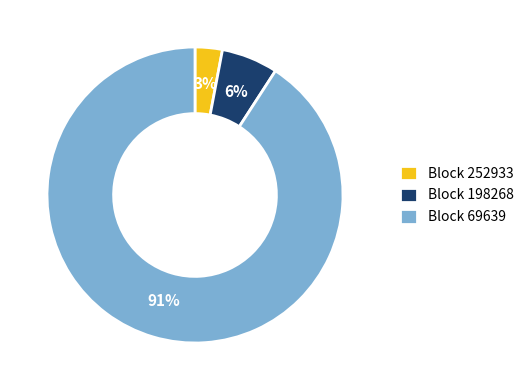

The Block 69639 slice represents 91% of the pie. True or false?

True